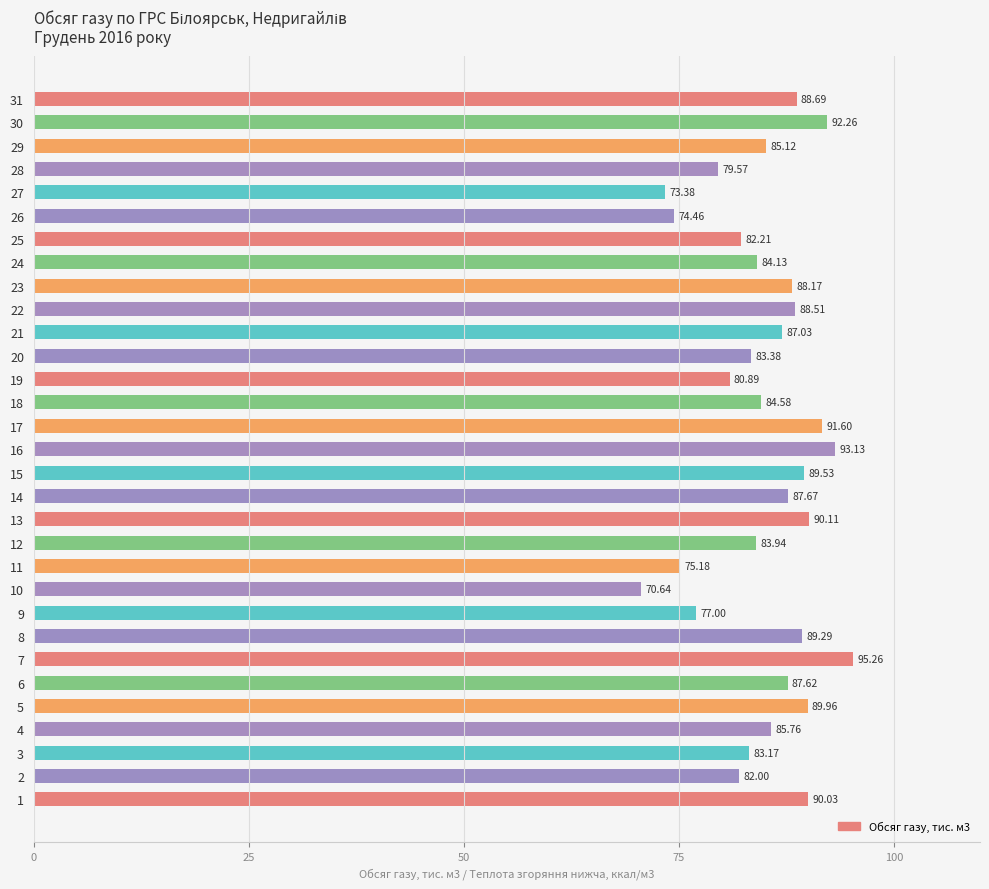

Rank the categories by value from lowest to highest.

10, 27, 26, 11, 9, 28, 19, 2, 25, 3, 20, 12, 24, 18, 29, 4, 21, 6, 14, 23, 22, 31, 8, 15, 5, 1, 13, 17, 30, 16, 7